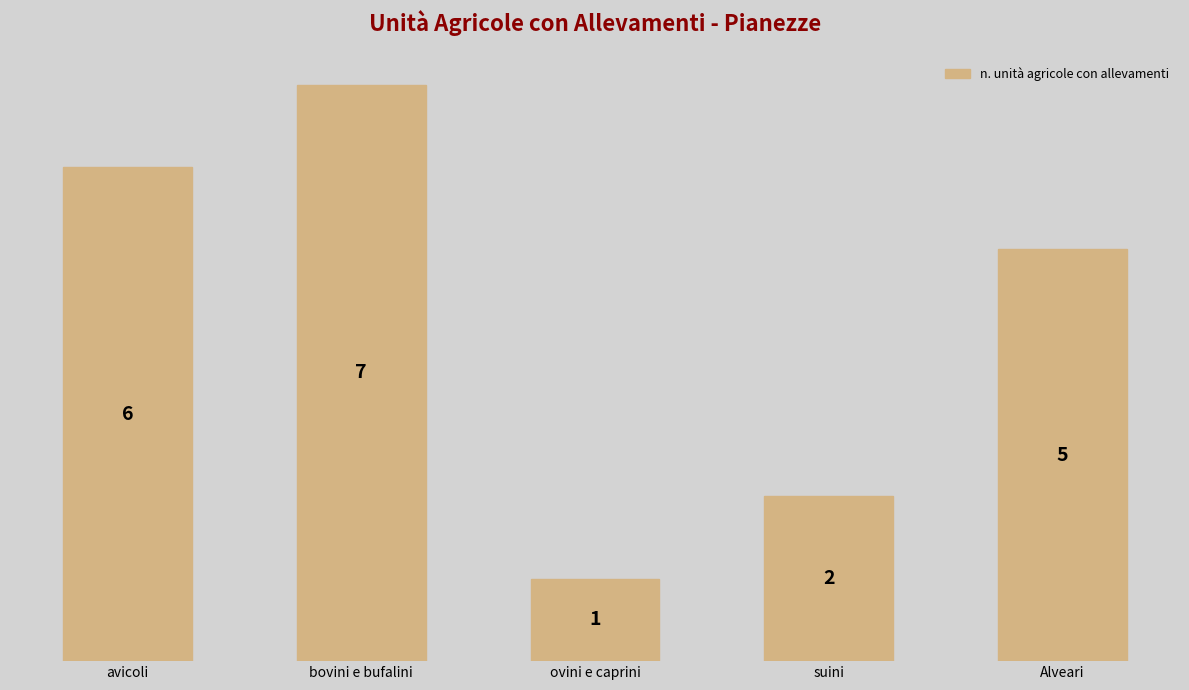

What is the change in value from bovini e bufalini to suini?

-5